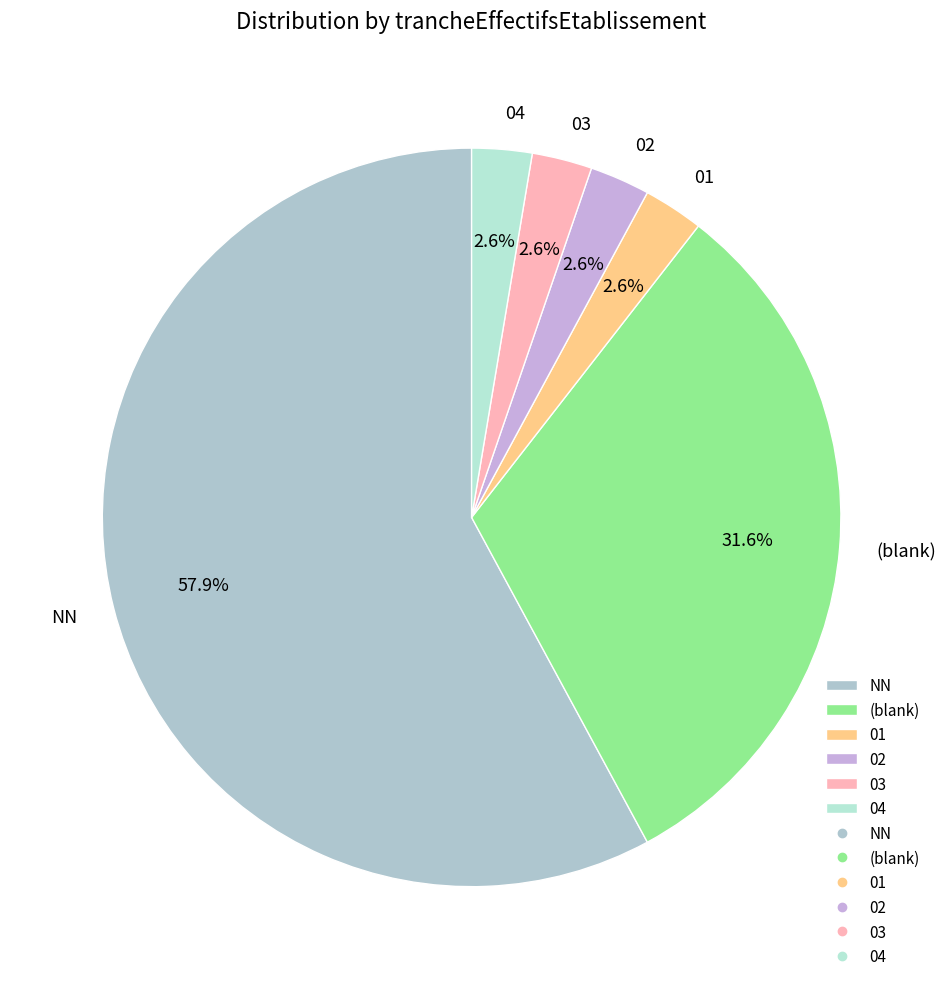

True or false: NN accounts for 58% of the total.

True